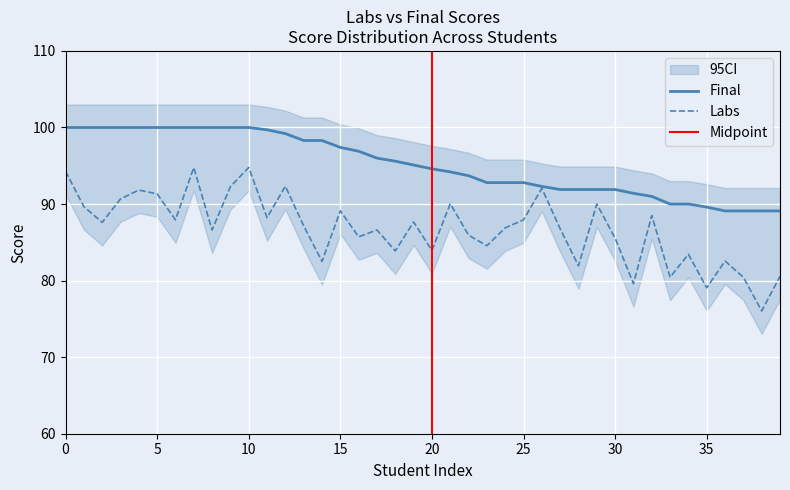

What is the average value of the Labs series?

86.8